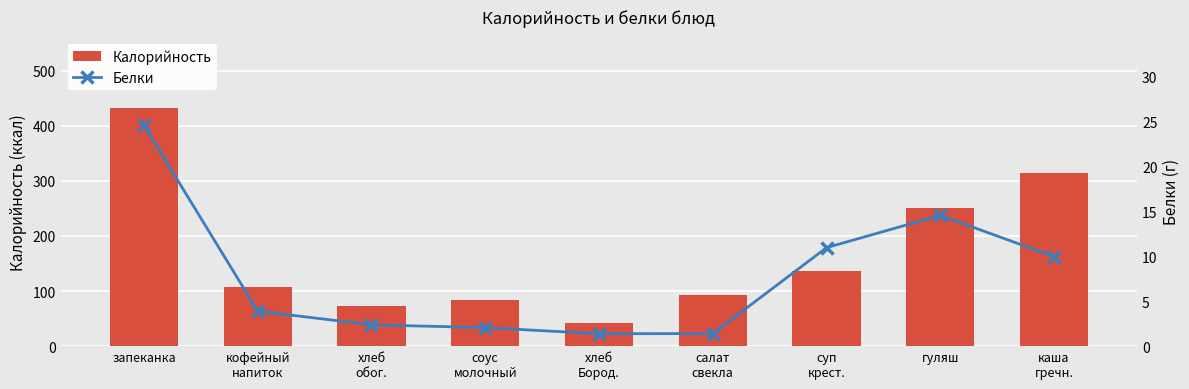

What is the difference between the Белки values at суп
крест. and хлеб
обог.?

8.6